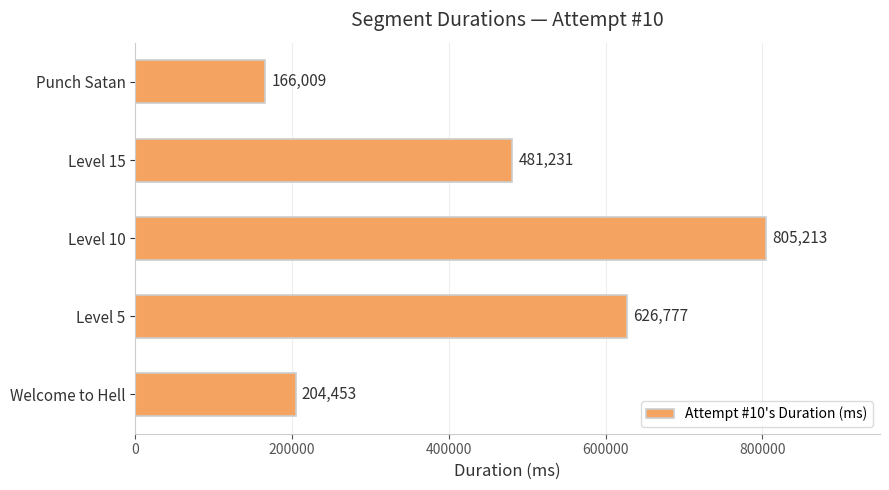

Reading bottom to top, list all the values displayed in this chart.

Welcome to Hell=204453	Level 5=626777	Level 10=805213	Level 15=481231	Punch Satan=166009